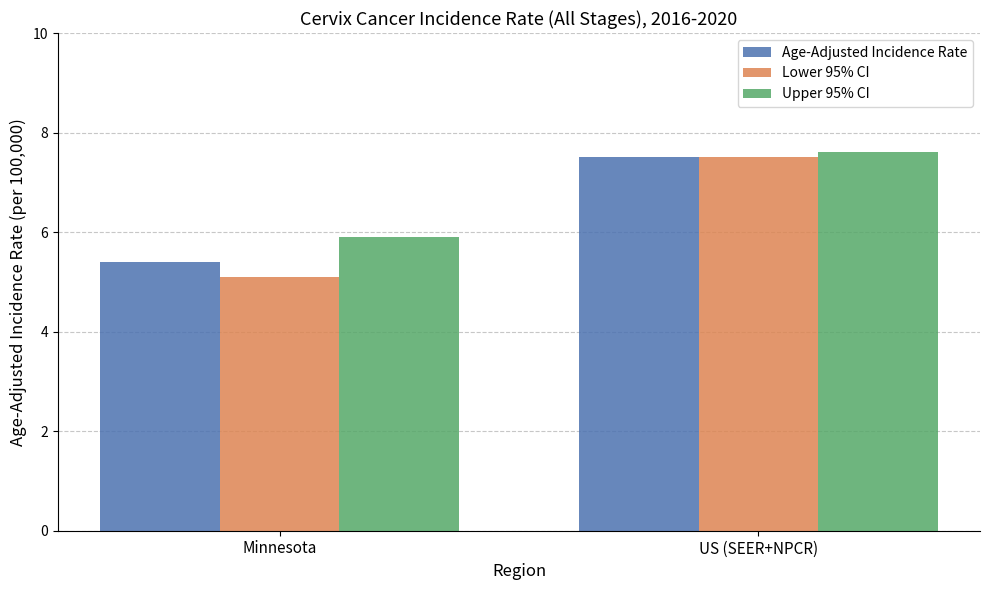

What is the label of the 1st bar from the left?

Minnesota